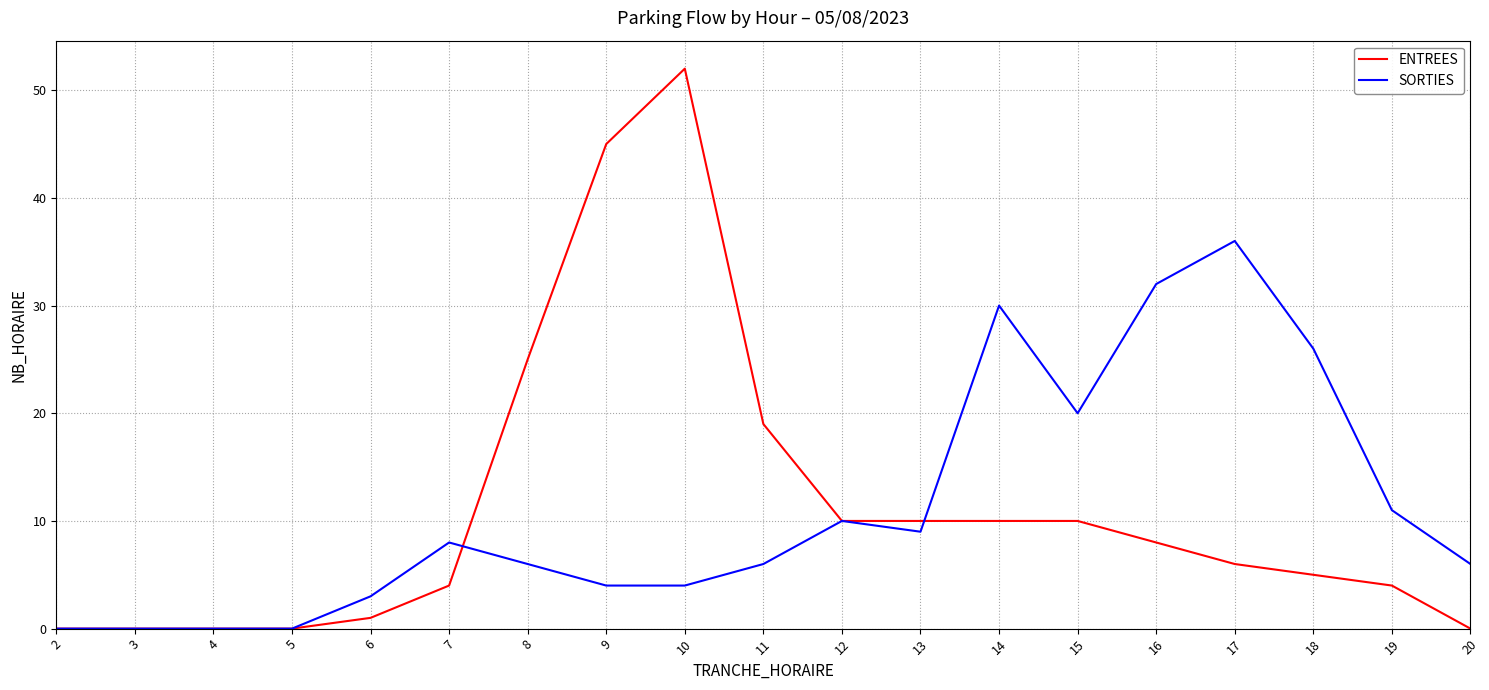

What is the total value across all series at 10?

56